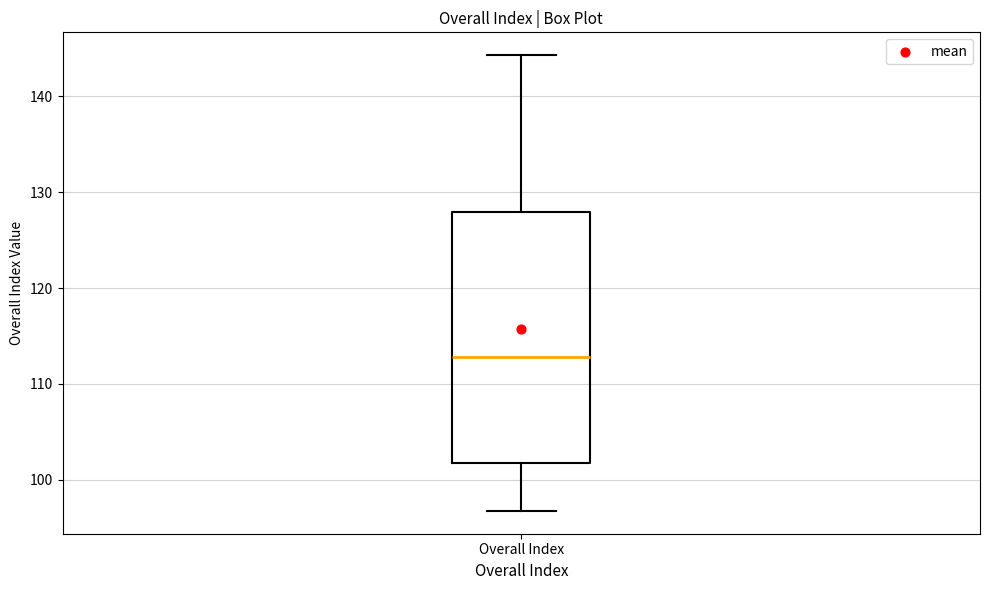

Read this box plot against the y-axis: the position of the median line, the range covered by the box, and the ends of both whiskers. The values are not printed on the chart, so give them approximately, as read against the axis.

median 113, box 102 to 128, whiskers 97 to 144